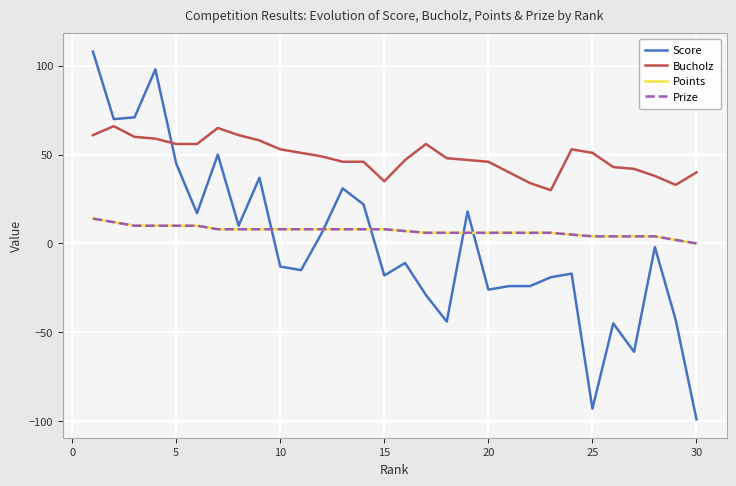

Reading left to right, transcribe all the data shown in this chart.

Score: 108	70	71	98	45	17	50	10	37	-13	-15	6	31	22	-18	-11	-29	-44	18	-26	-24	-24	-19	-17	-93	-45	-61	-2	-43	-99
Bucholz: 61	66	60	59	56	56	65	61	58	53	51	49	46	46	35	47	56	48	47	46	40	34	30	53	51	43	42	38	33	40
Points: 14	12	10	10	10	10	8	8	8	8	8	8	8	8	8	7	6	6	6	6	6	6	6	5	4	4	4	4	2	0
Prize: 14	12	10	10	10	10	8	8	8	8	8	8	8	8	8	7	6	6	6	6	6	6	6	5	4	4	4	4	2	0